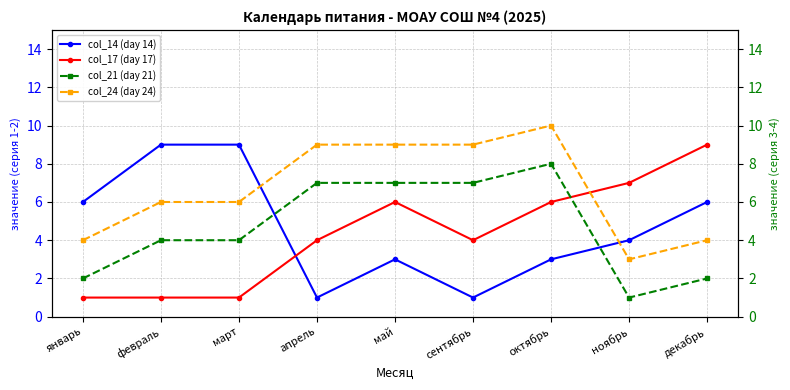

Where does the col_24 (day 24) series first go above 6?

апрель